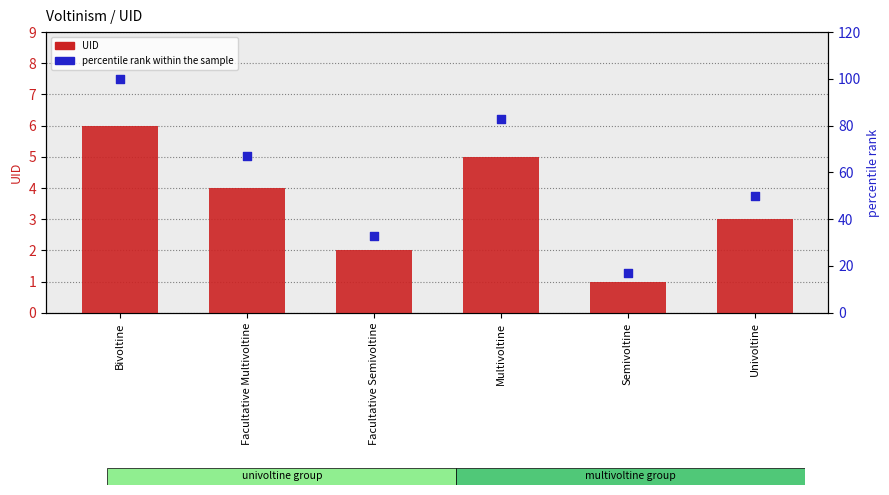

What is the total value across all series at Bivoltine?

106